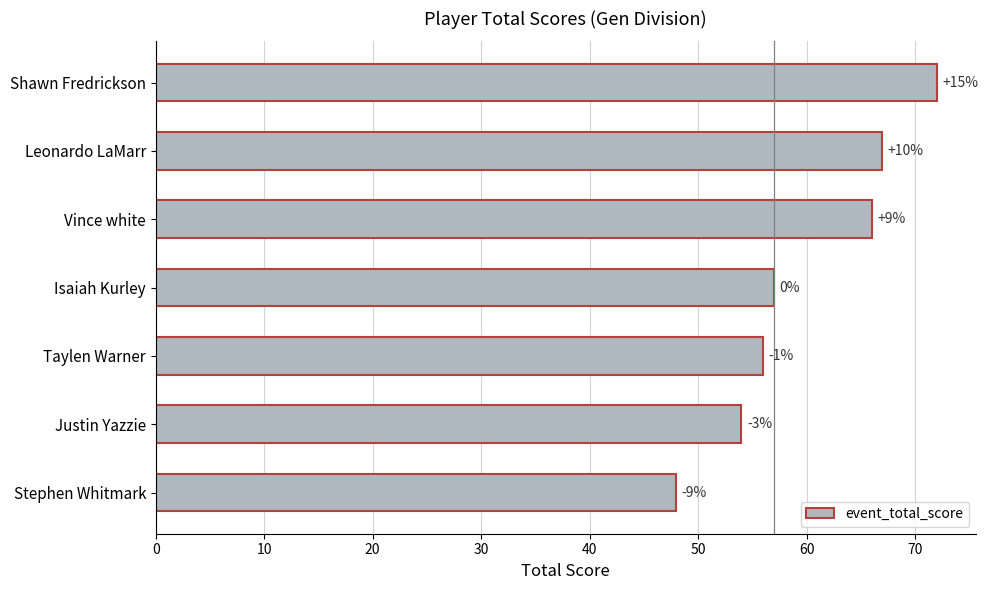

Count the number of categories in the chart.

7